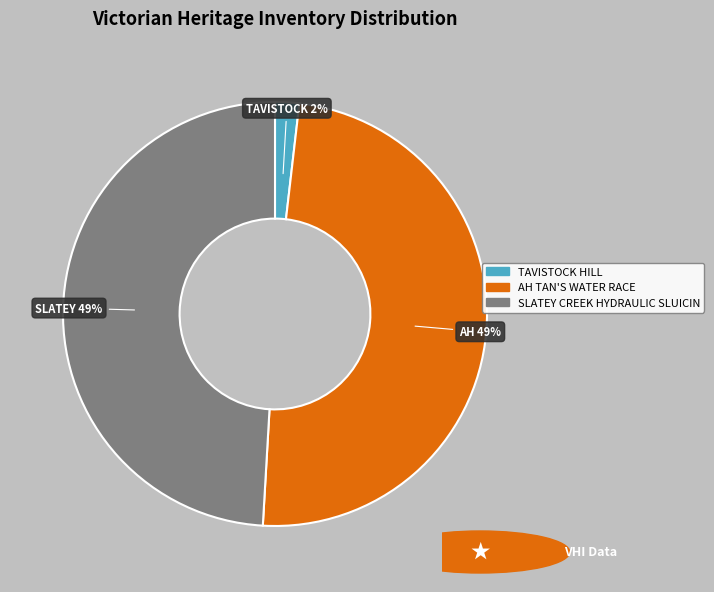

To the nearest percent, what is the difference between the largest and smallest slice percentages?

47%